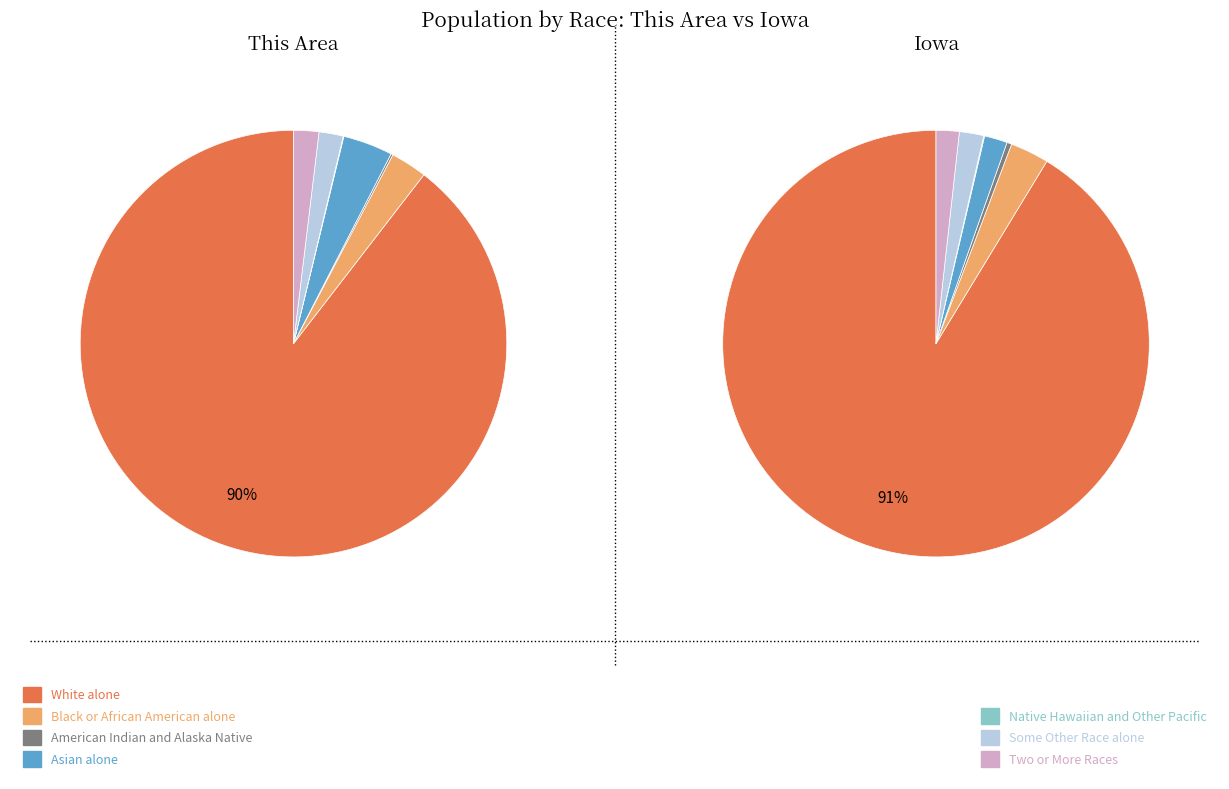

What is the largest slice in the pie chart?

White alone